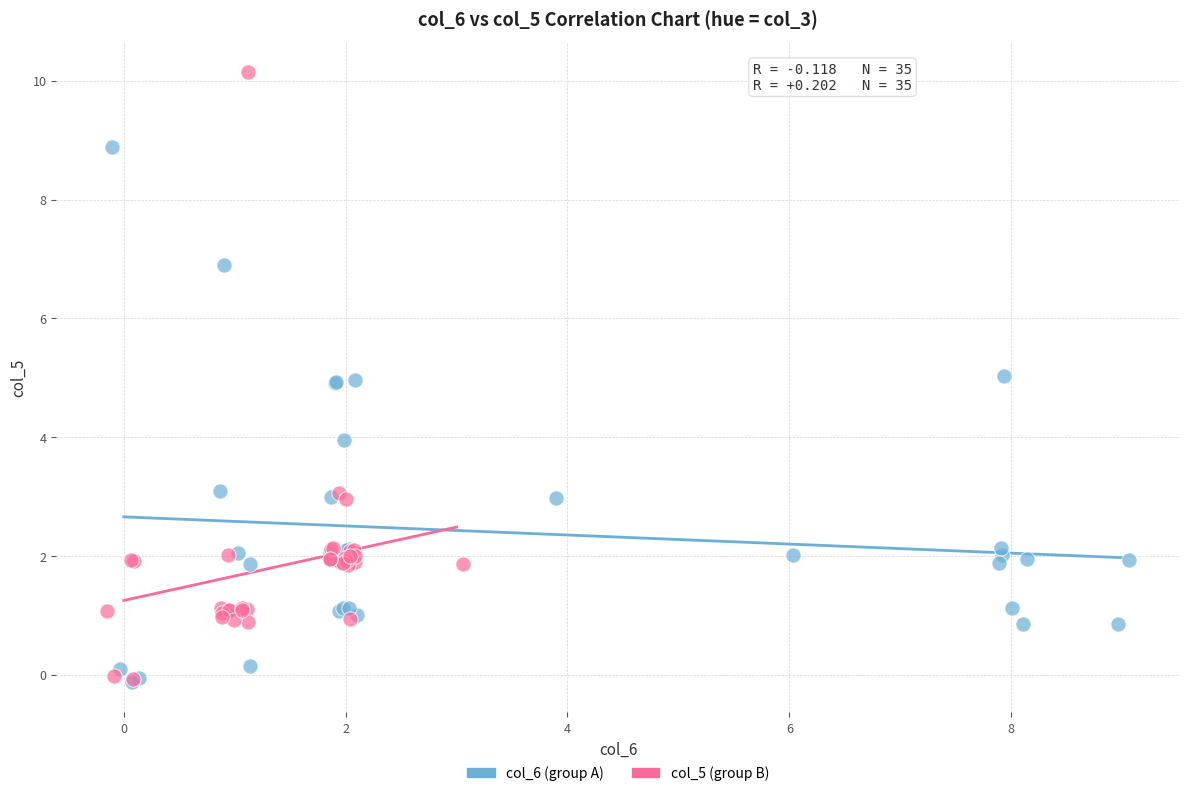

Which series has the widest spread of Y values?

col_5 (group B)